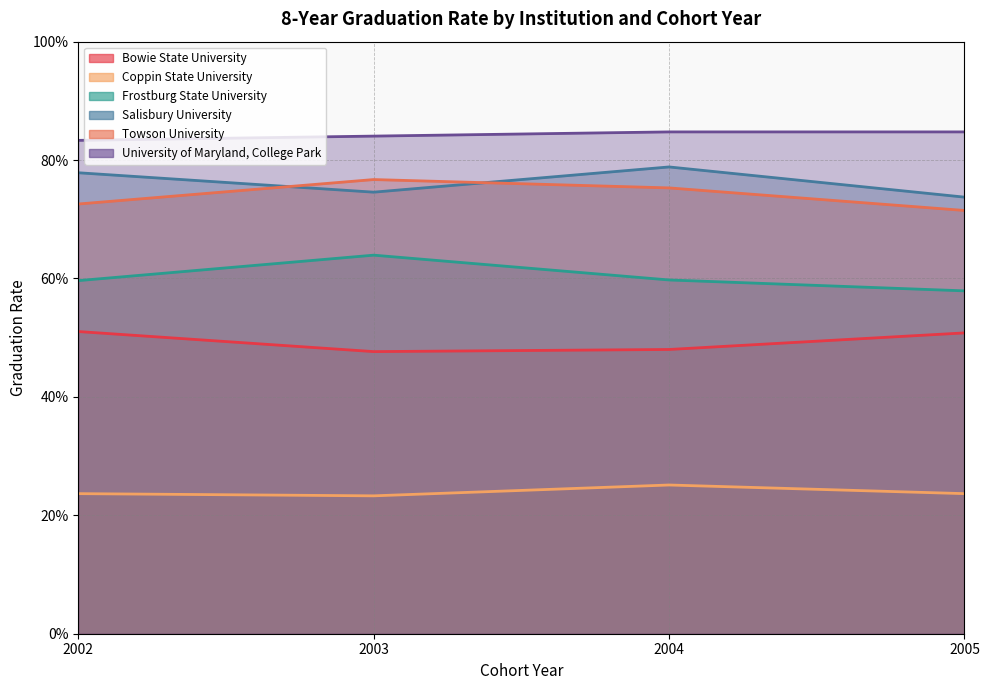

Reading left to right, list all the values displayed in this chart.

Bowie State University: 0.5	0.5	0.5	0.5
Coppin State University: 0.2	0.2	0.3	0.2
Frostburg State University: 0.6	0.6	0.6	0.6
Salisbury University: 0.8	0.7	0.8	0.7
Towson University: 0.7	0.8	0.8	0.7
University of Maryland, College Park: 0.8	0.8	0.8	0.8